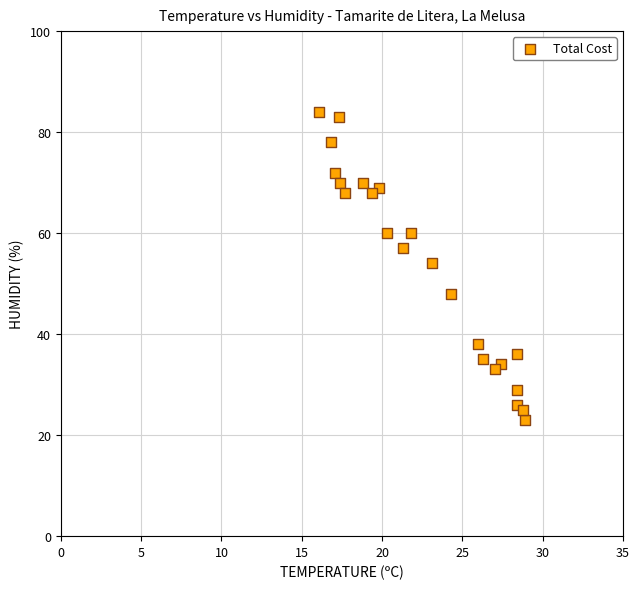

What Y value in the scatter plot is closest to 53?

54